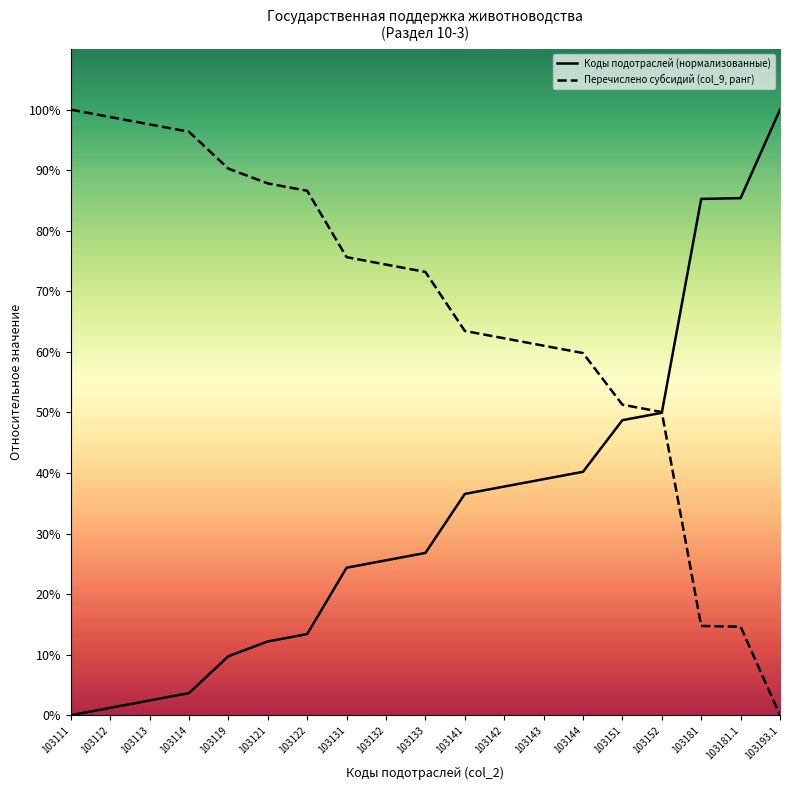

Which series has the largest range (max minus min)?

Коды подотраслей (нормализованные)